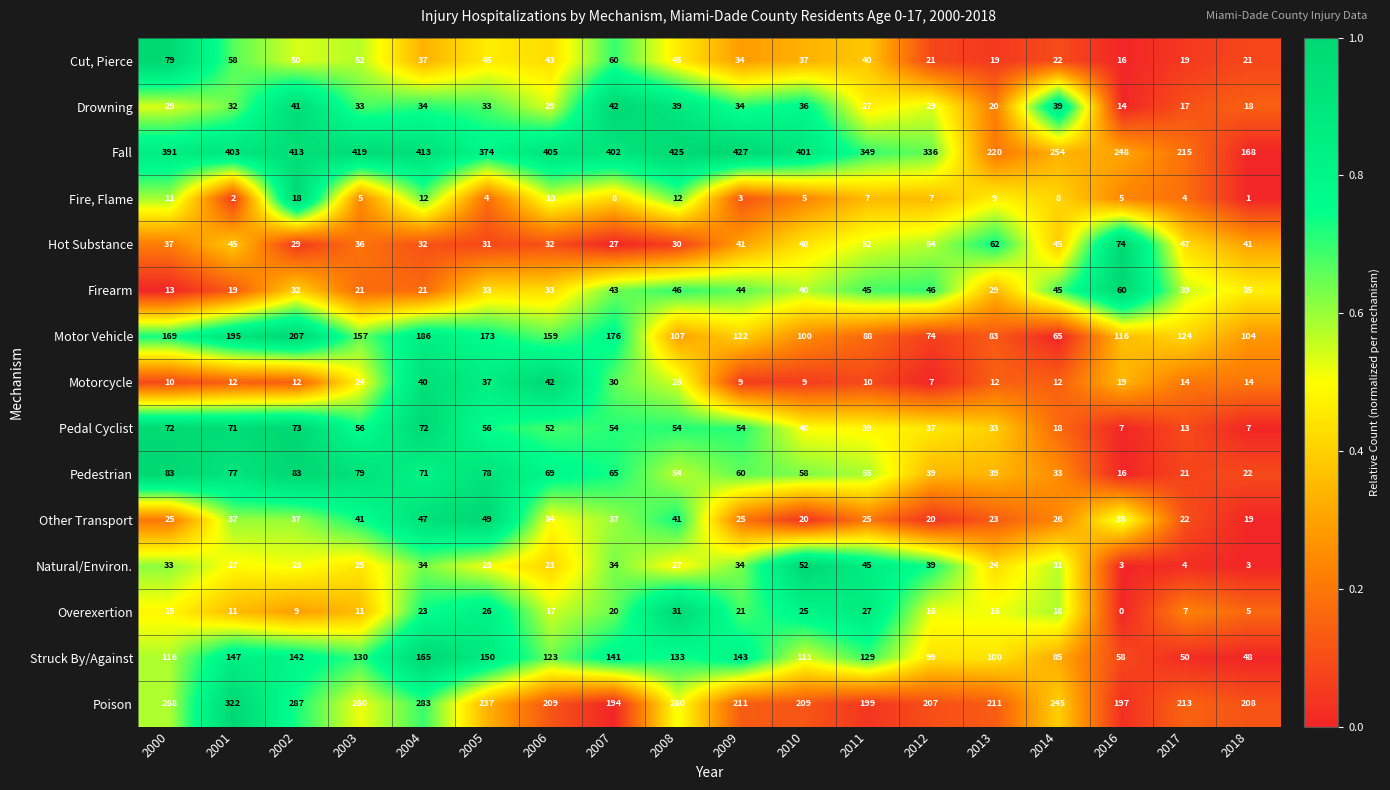

The value of Pedestrian at 2012 is 39. True or false?

True